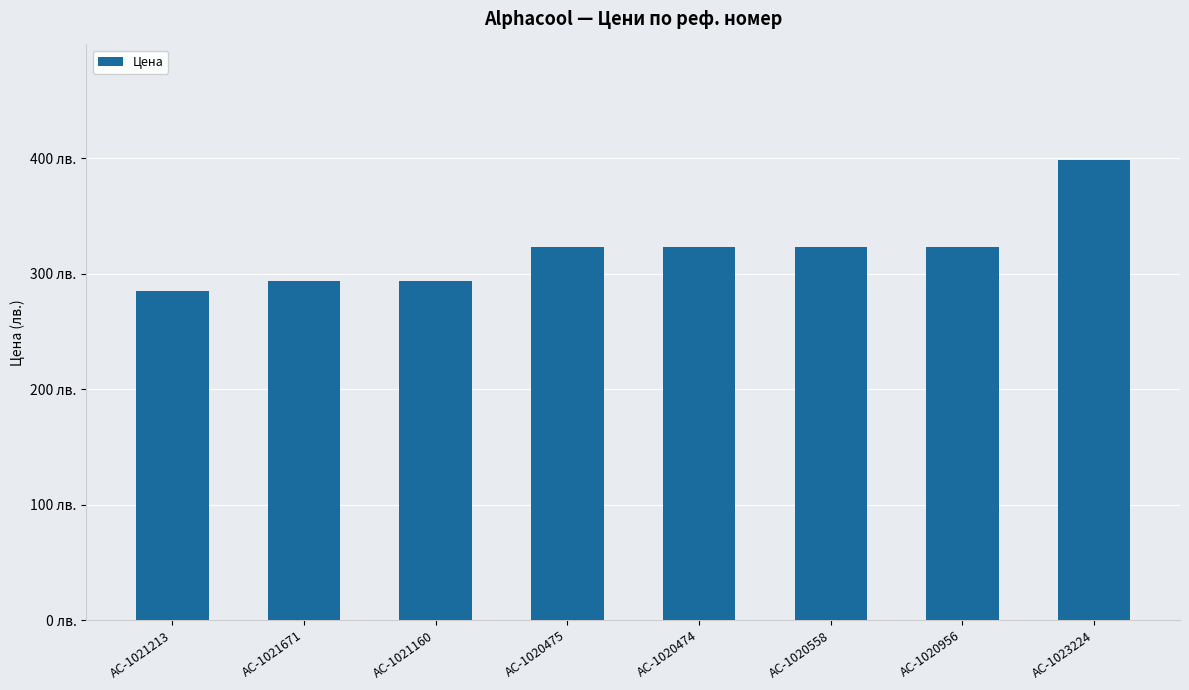

At which label is the value closest to 342?

AC-1020475